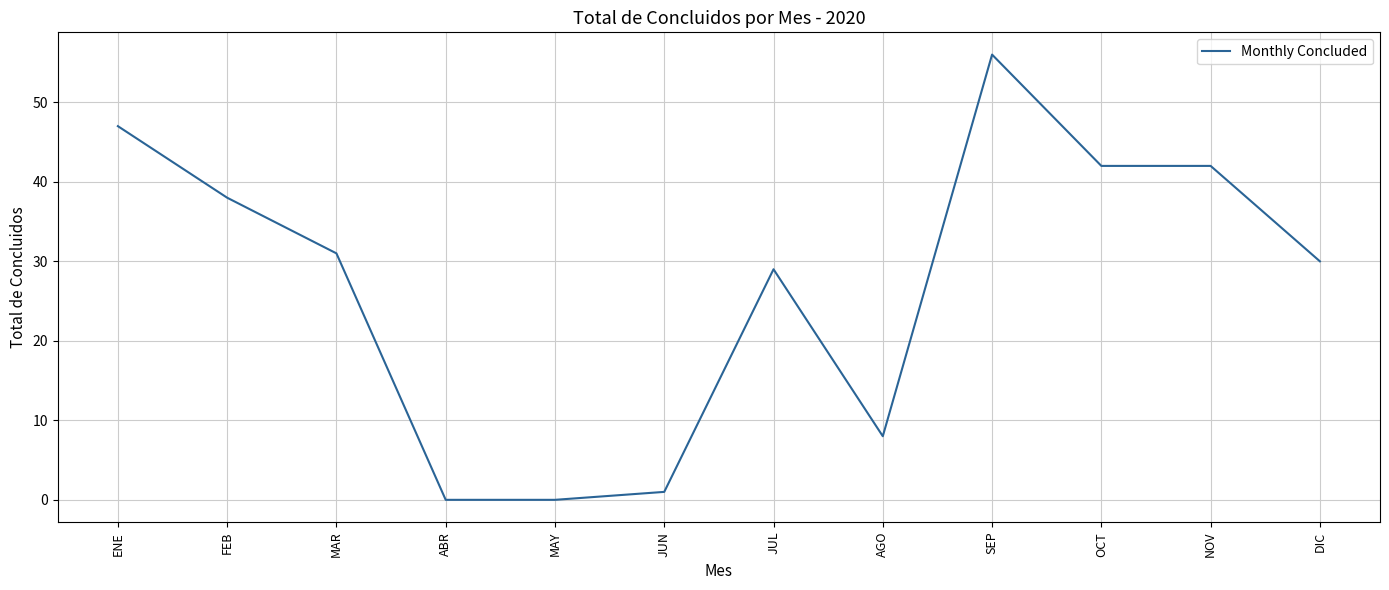

The value at AGO is 14. True or false?

False